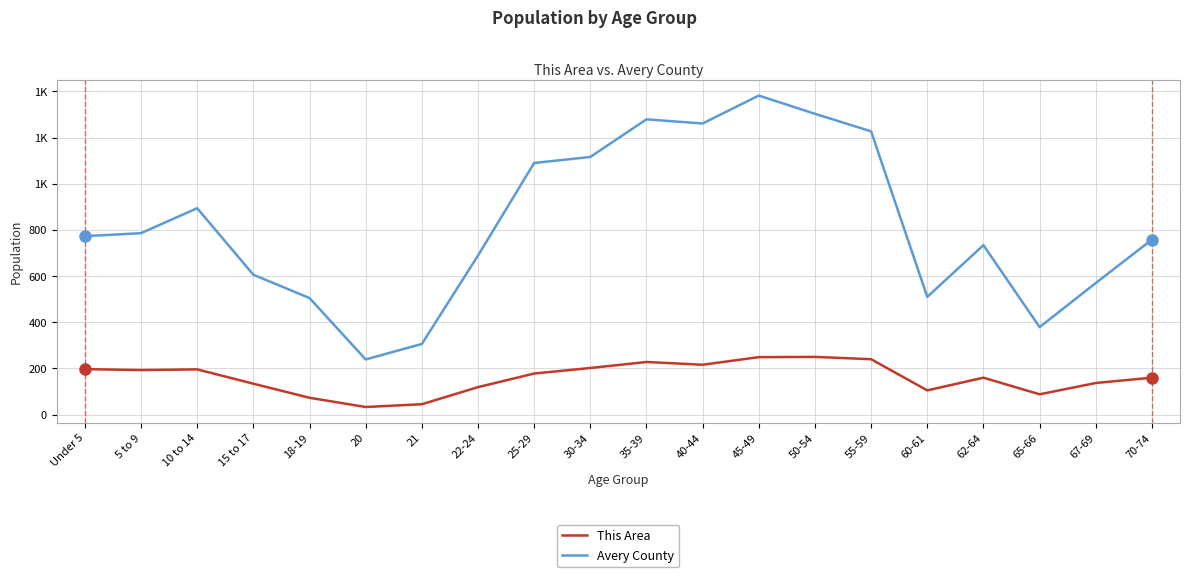

What is the lowest value of the Avery County series?

239